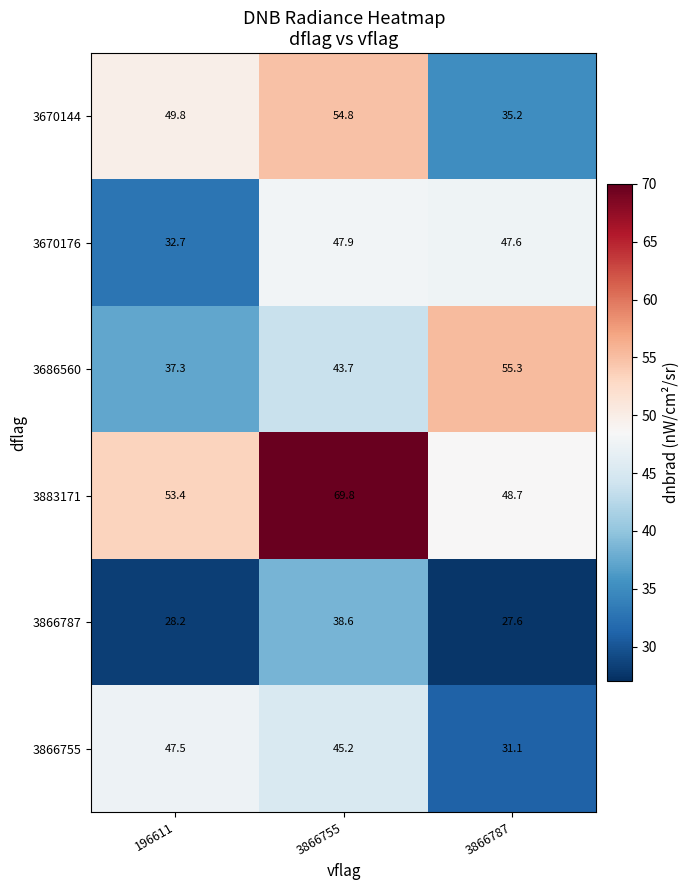

Which series has the widest spread of values?

3883171